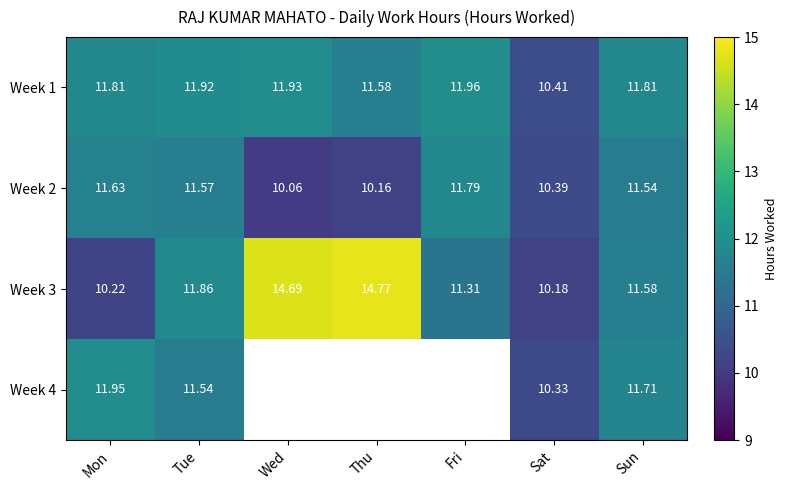

The value of Week 1 at Mon is 4.6. True or false?

False